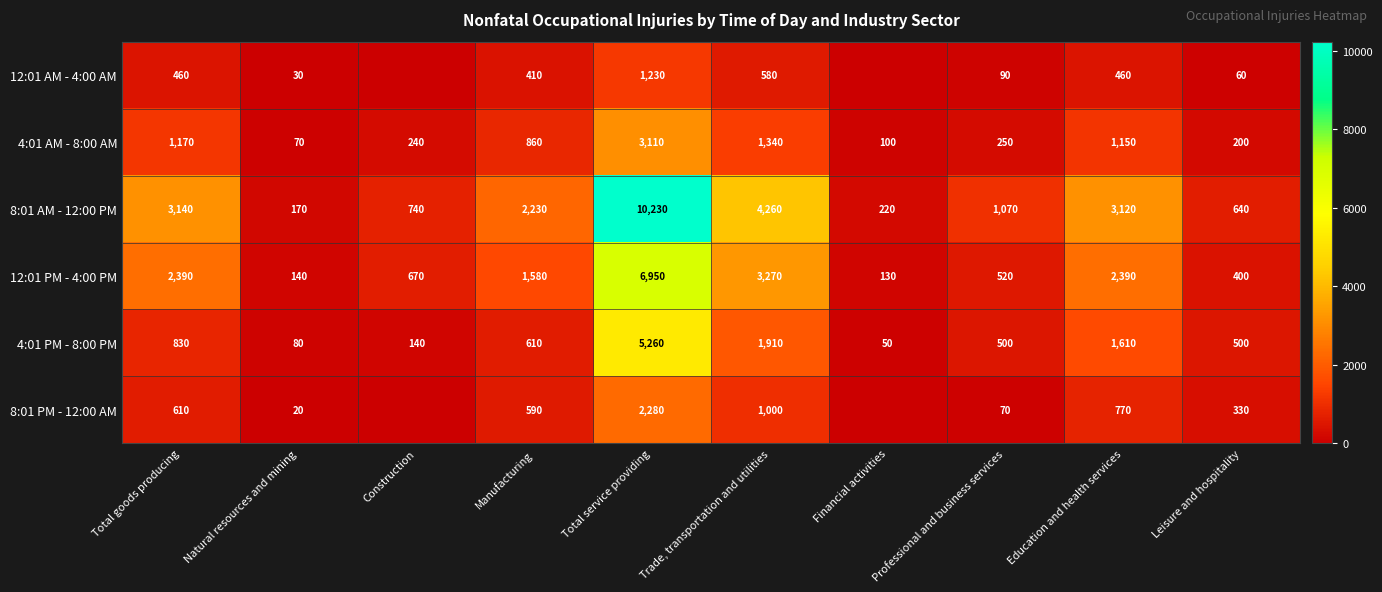

Between Total goods producing and Education and health services, which series saw the biggest shift?

4:01 PM - 8:00 PM